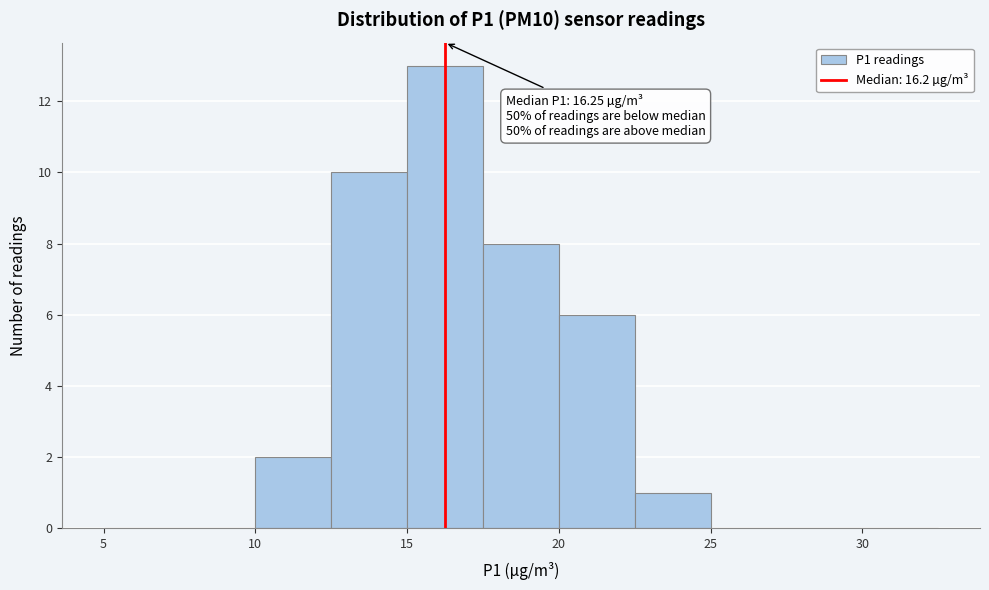

Over which range of the x-axis is the bar tallest?

15.0 to 17.5